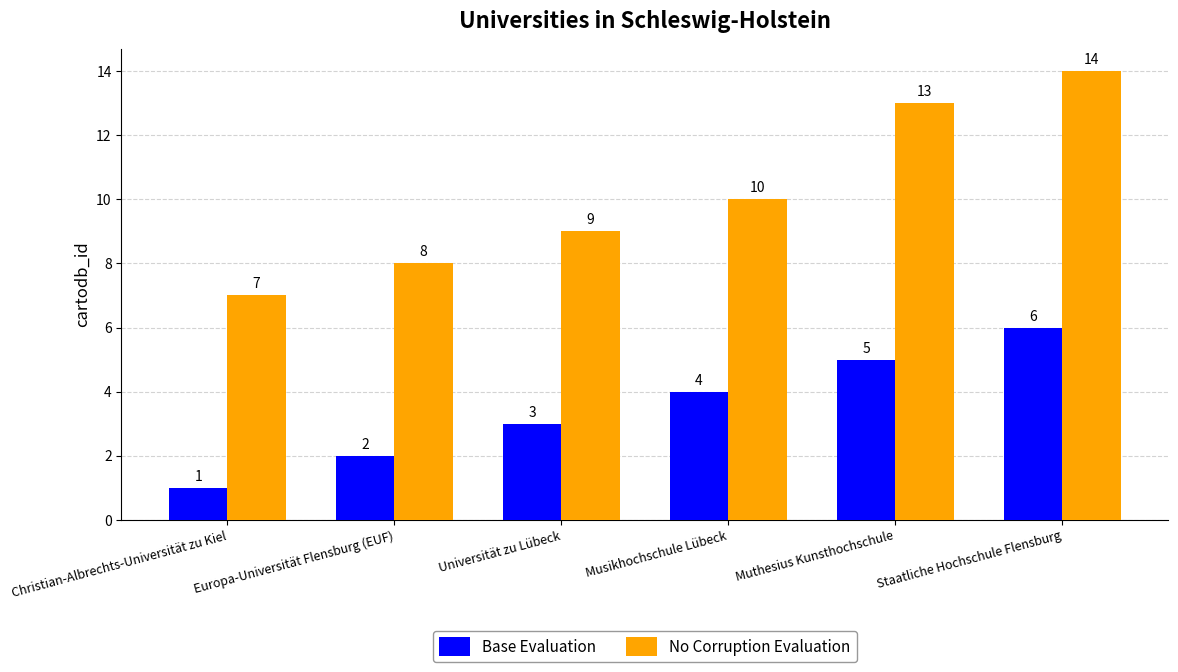

At Musikhochschule Lübeck, list the series in order from largest to smallest.

No Corruption Evaluation, Base Evaluation